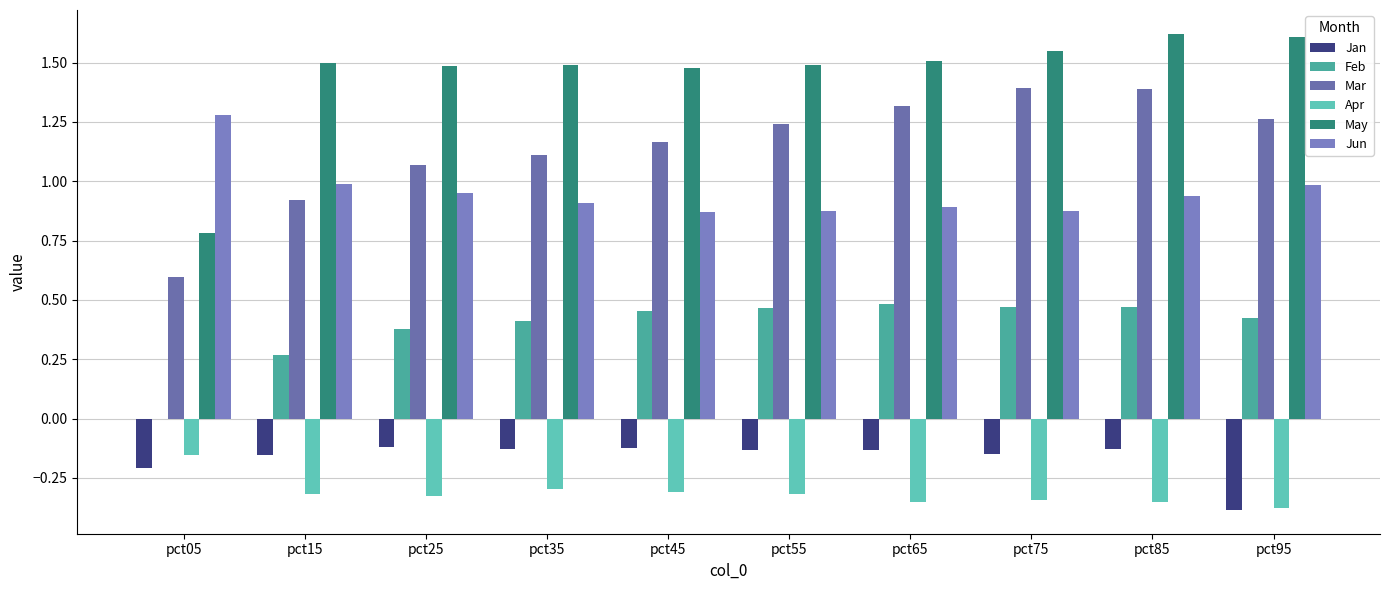

Count the number of data series in this chart.

6